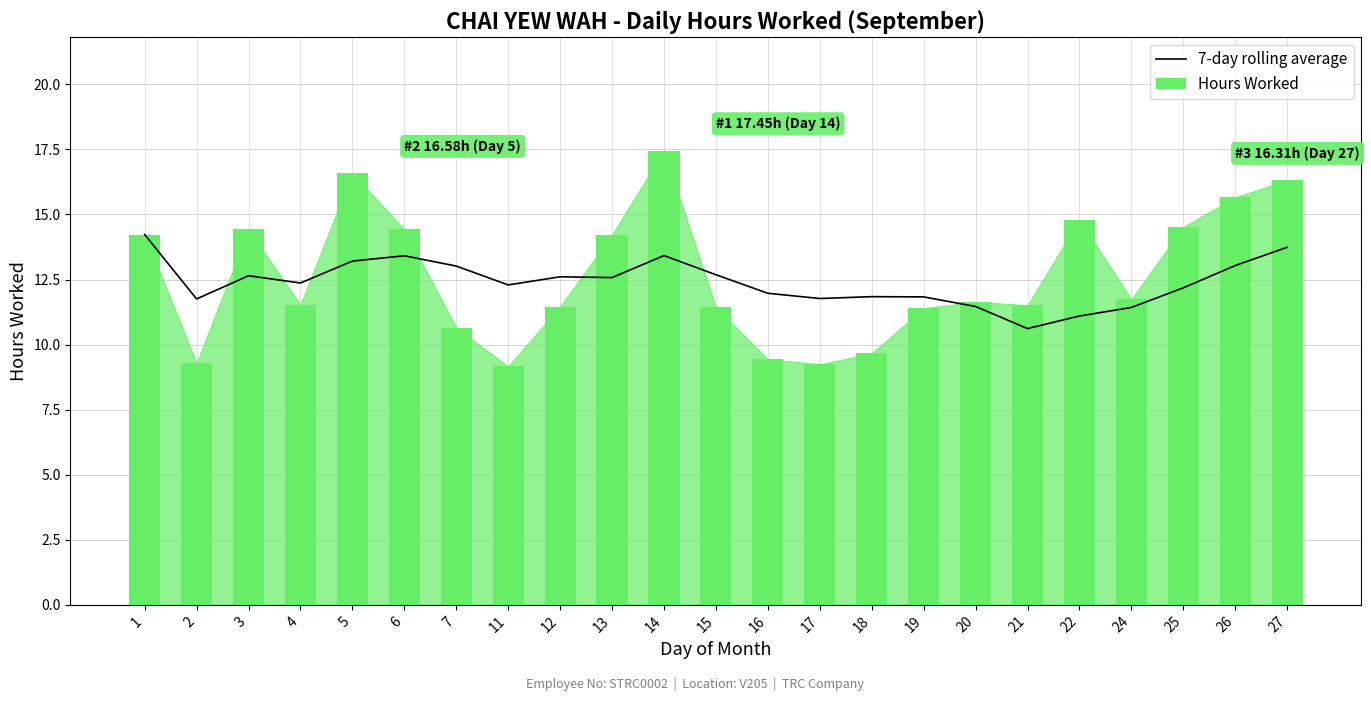

What is the difference between the maximum and second lowest values in the Hours Worked series?

8.2